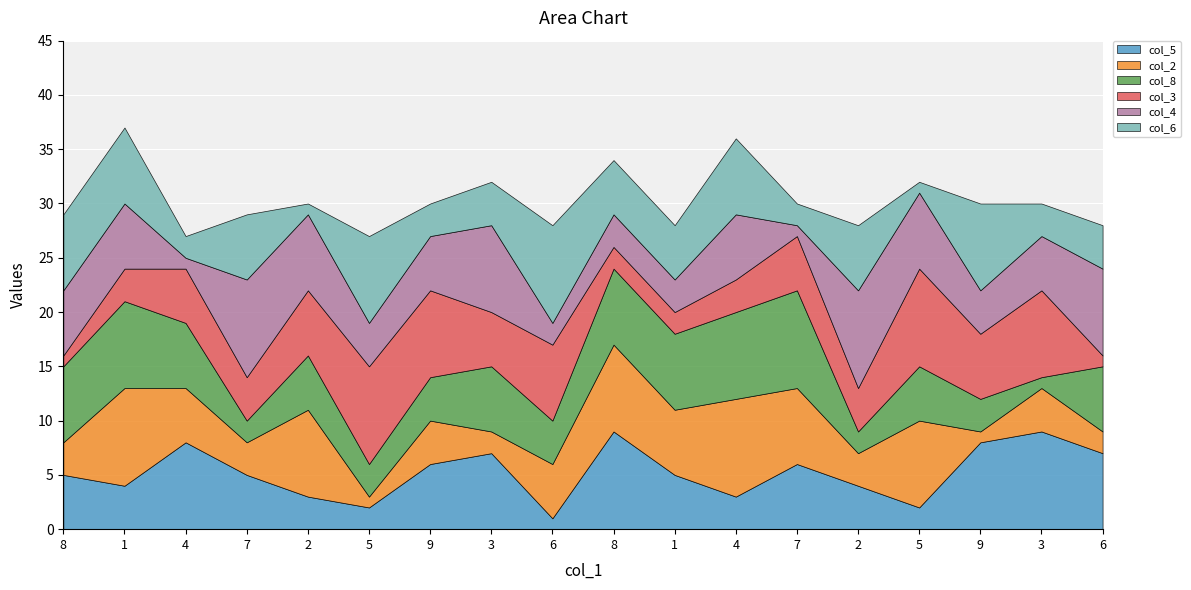

True or false: col_8 has a value of 2 at 7.

True